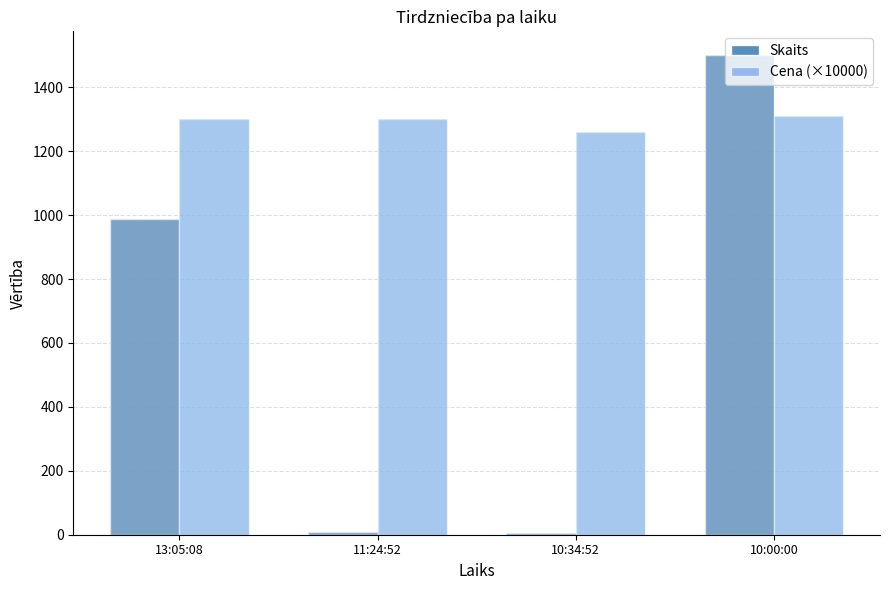

List the series in order of their peak value, lowest first.

Cena (×10000), Skaits